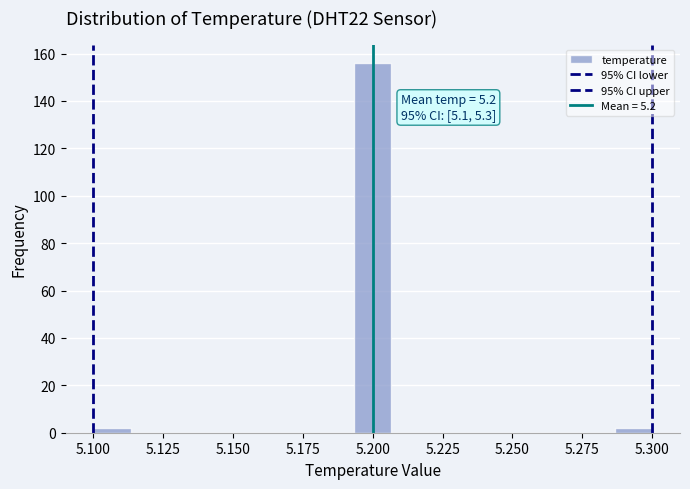

Read against the x-axis, roughly where is the centre of the tallest bar?

5.200